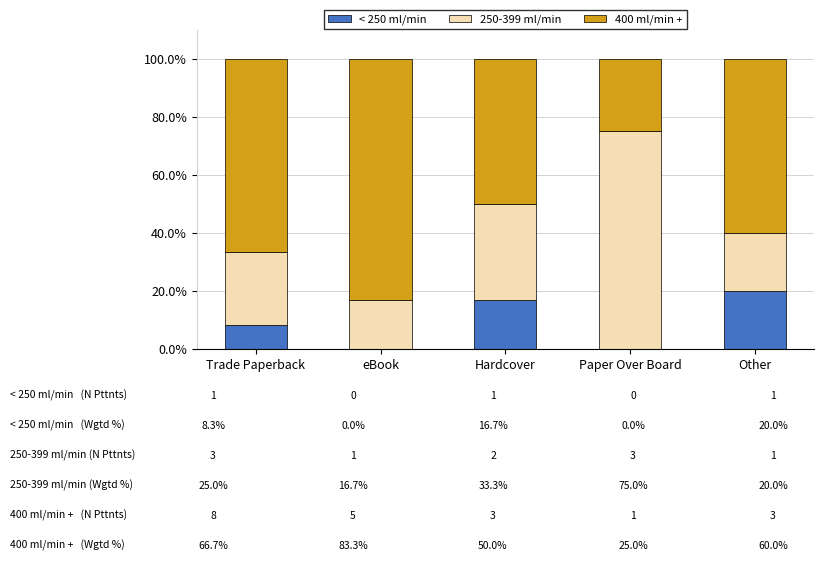

What is the total value across all series at Other?

100.0